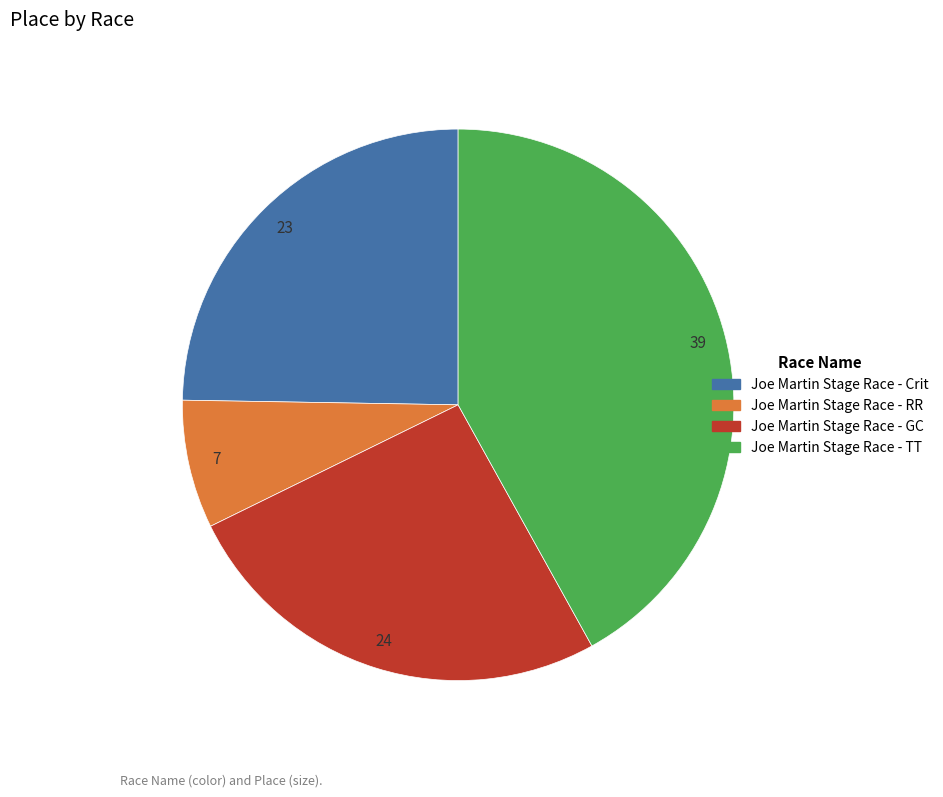

What is the ratio of the value at Joe Martin Stage Race - GC to the value at Joe Martin Stage Race - Crit?

1.0